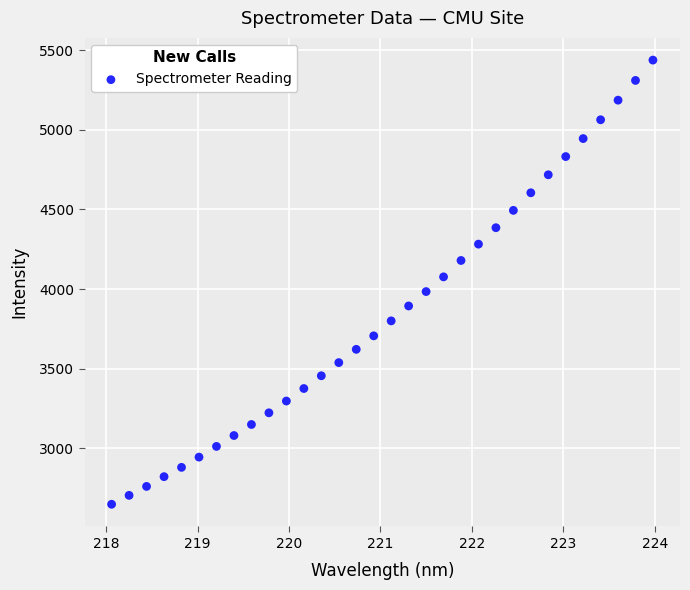

What is the range of X values (max minus min)?

5.9